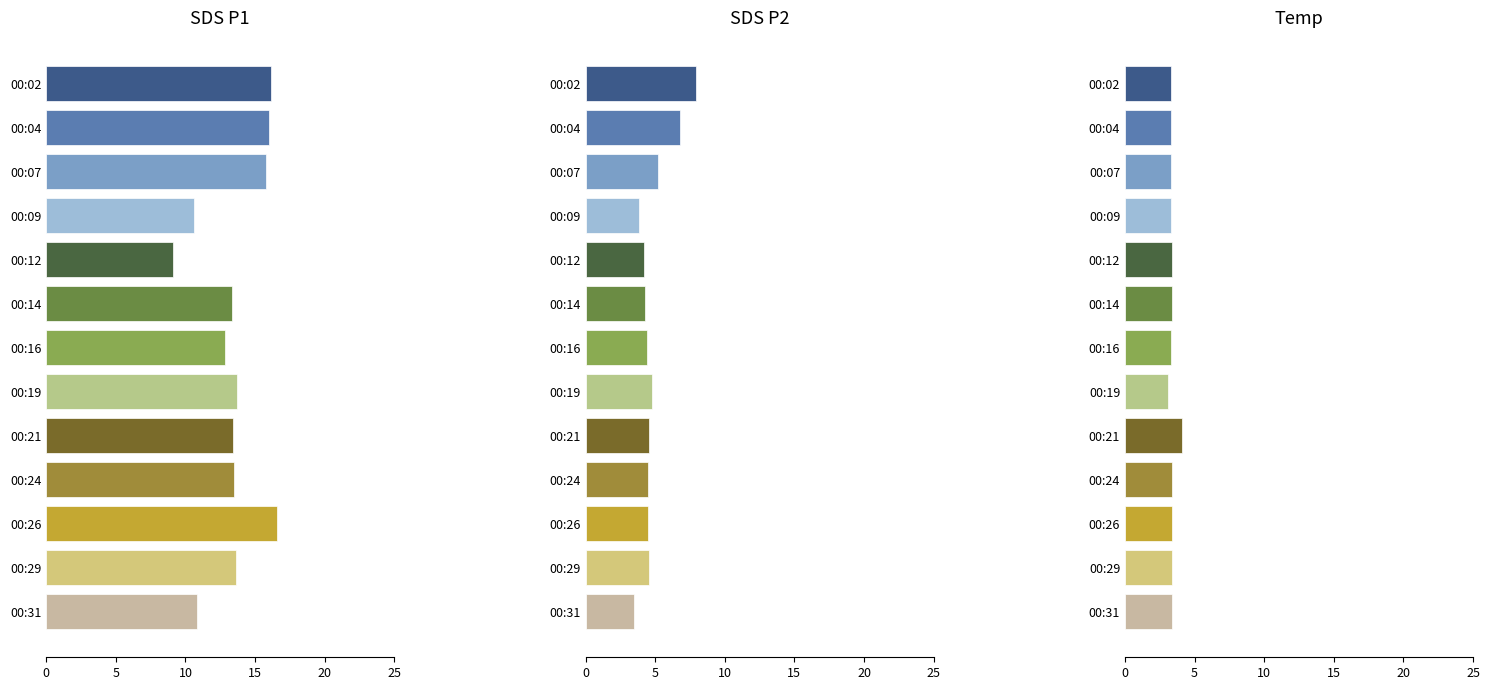

What are all the series names shown in the legend?

SDS P1, SDS P2, Temp